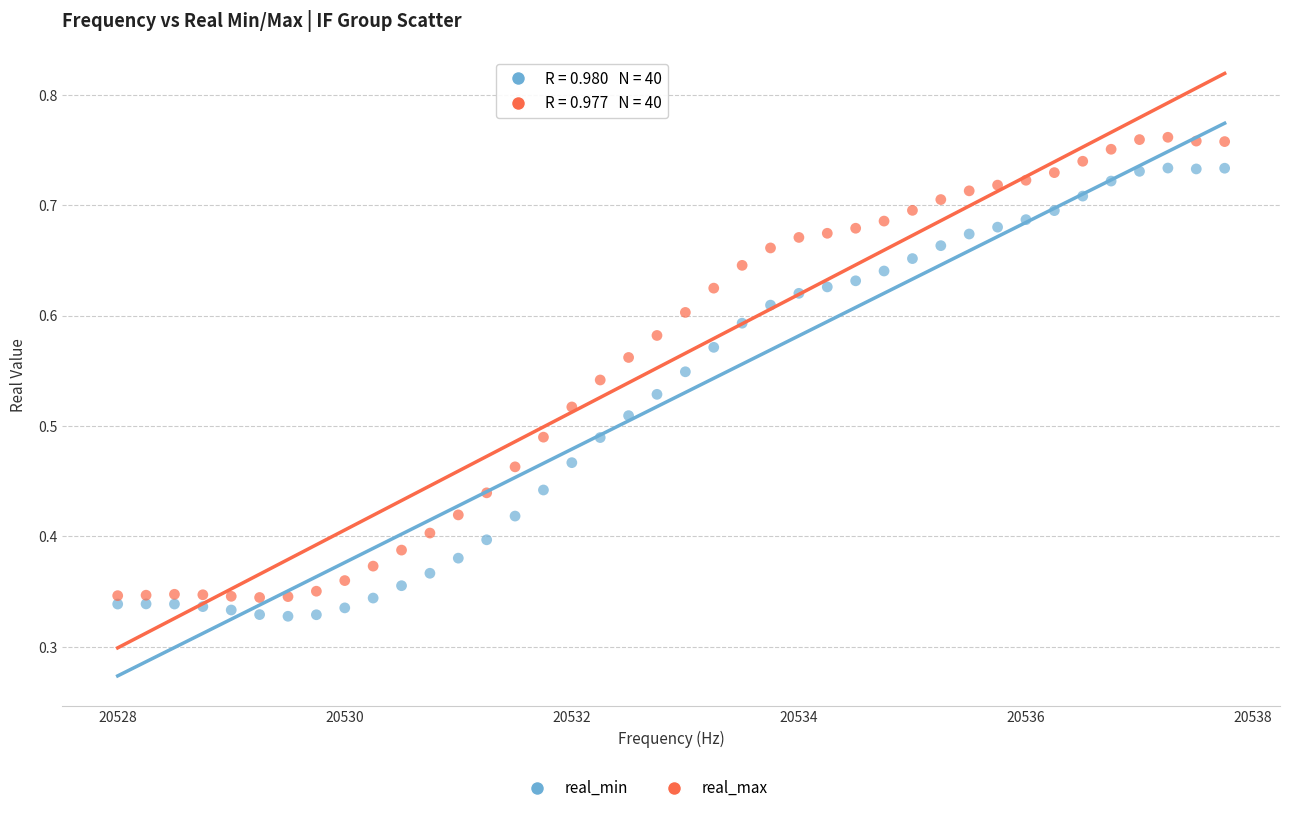

Across all data points, what is the range of X values (max minus min)?

9.8